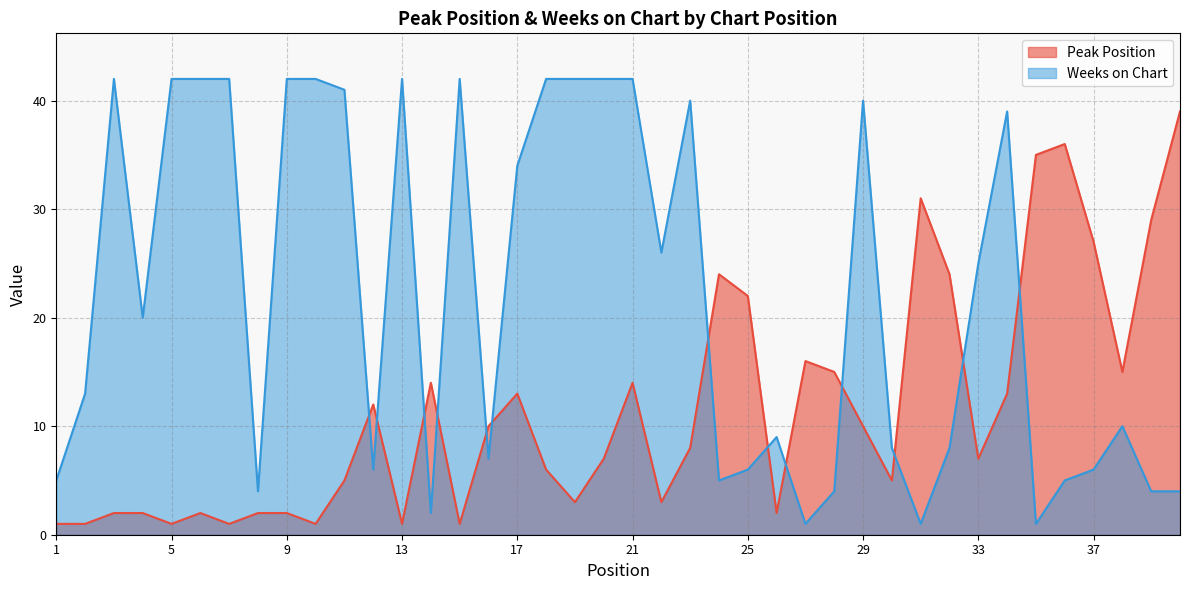

What are all the series names shown in the legend?

Peak Position, Weeks on Chart